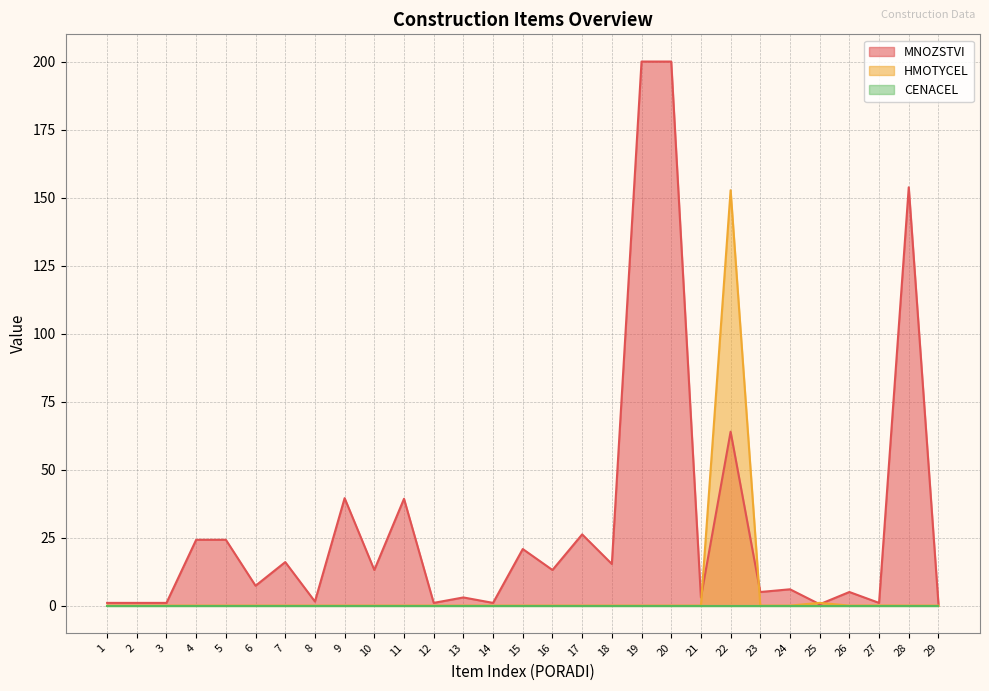

How many categories are shown in the chart?

29